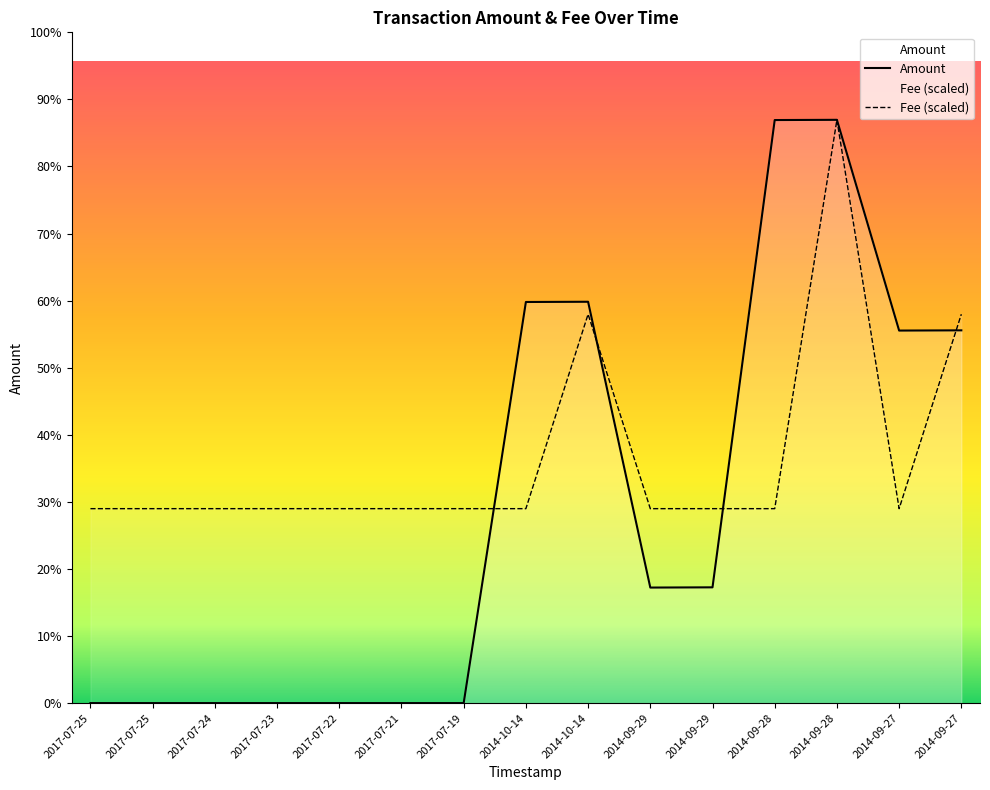

Which series has the widest spread of values?

Amount